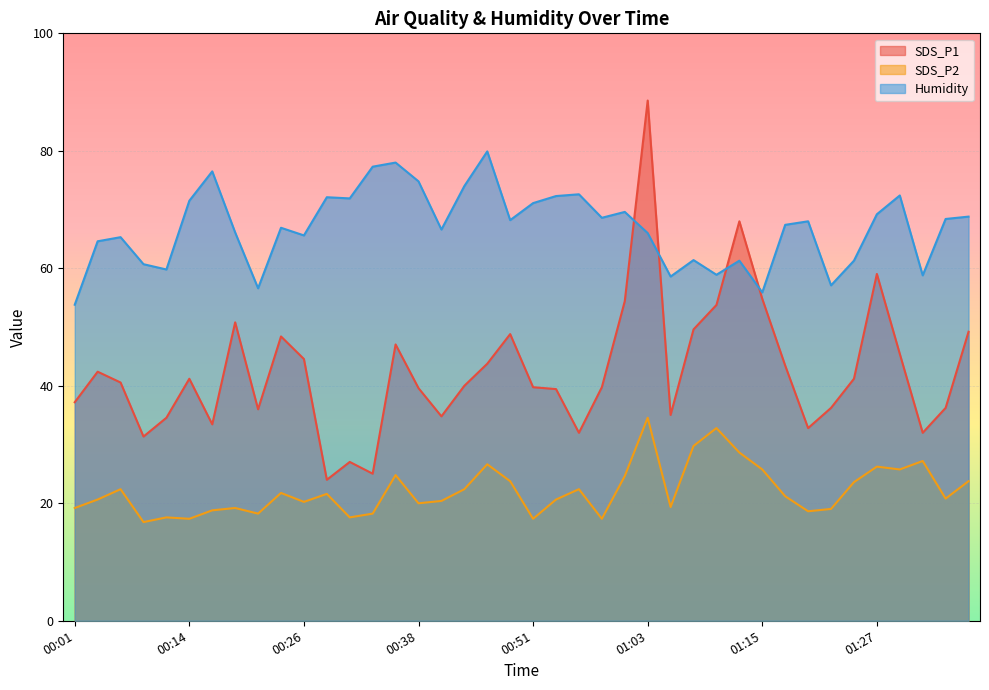

What is the label of the 32nd point from the left?

01:18